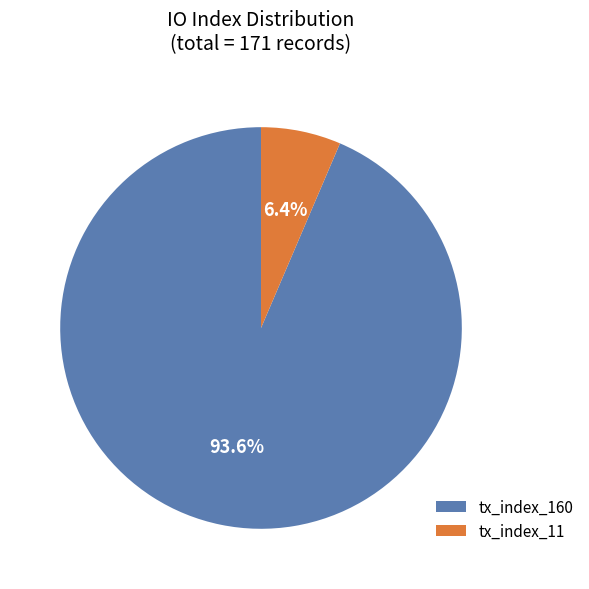

To the nearest percent, what is the difference between the largest and smallest slice percentages?

87%